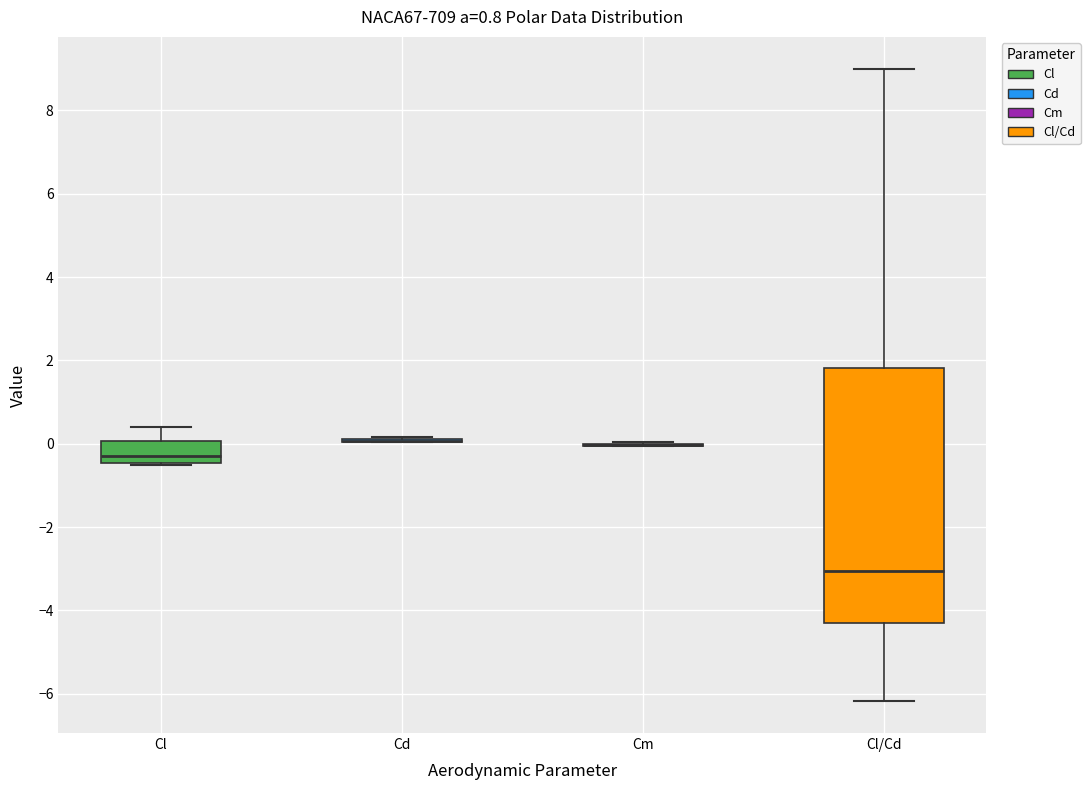

Which box is the tallest, from its lower edge to its upper edge?

Cl/Cd